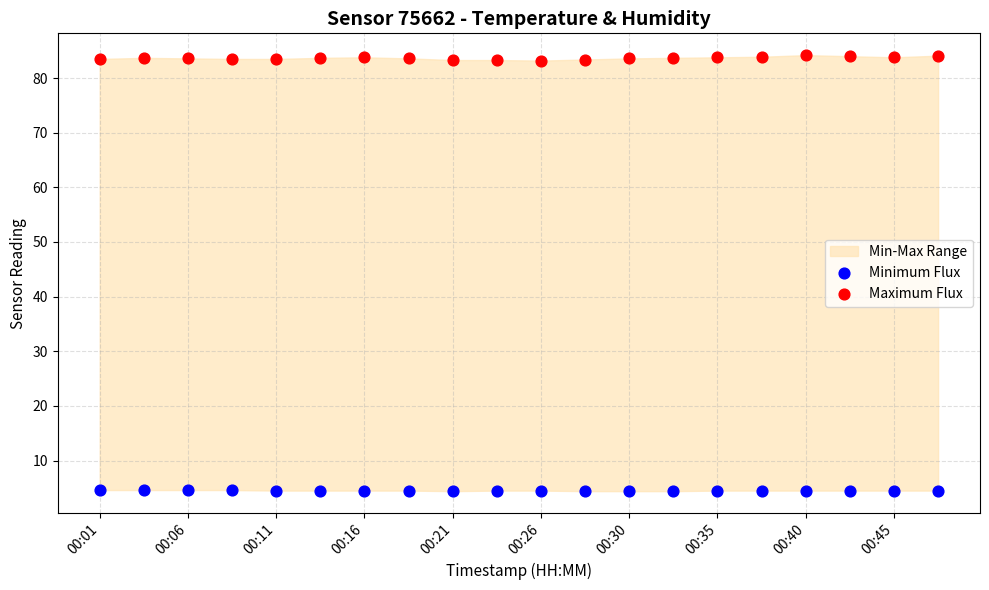

Across all data points, what is the range of X values (max minus min)?

1.0